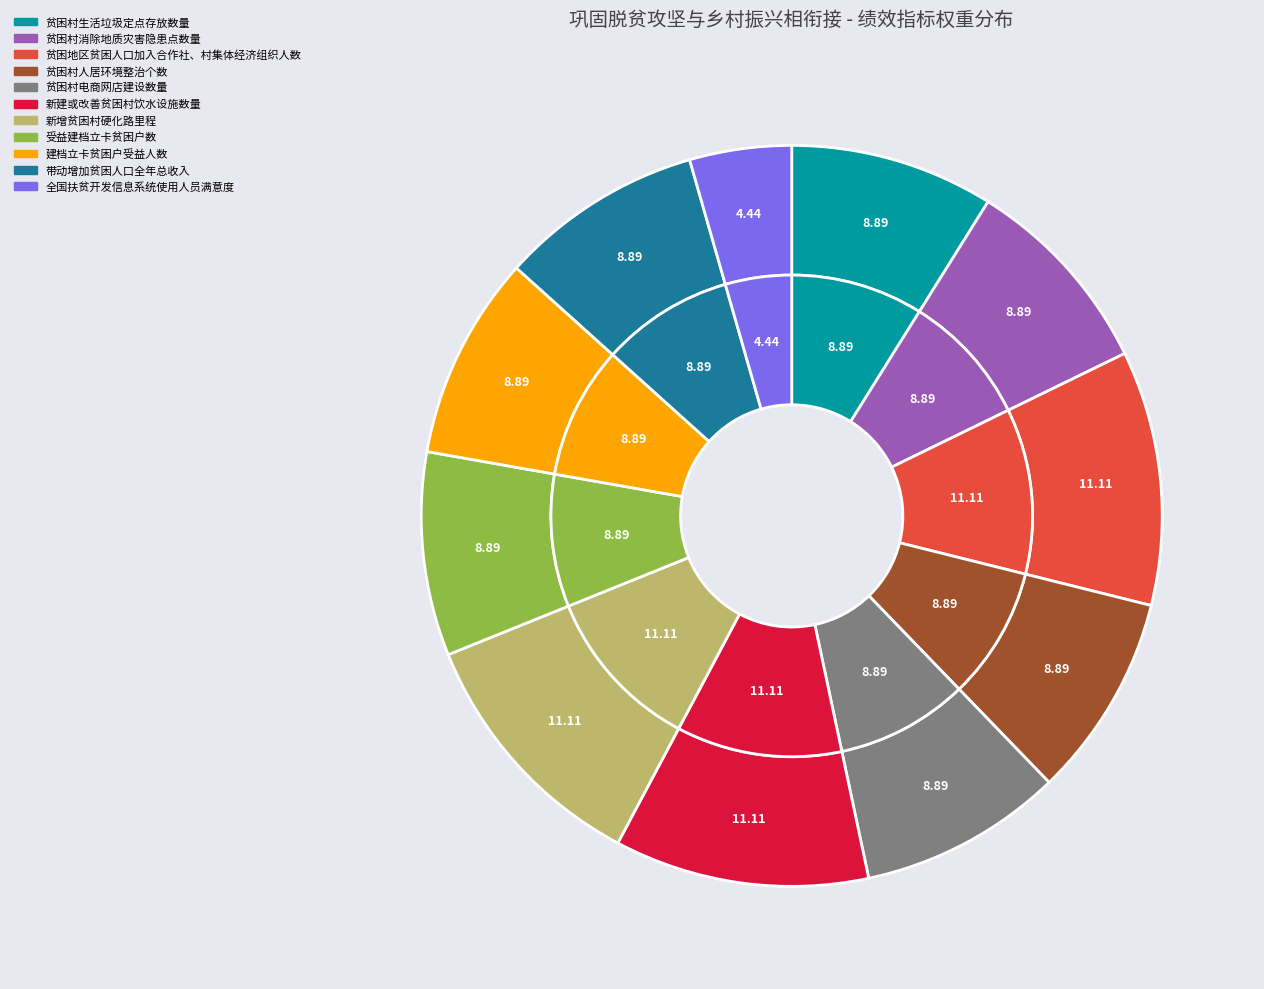

What percentage is the 建档立卡贫困户受益人数 slice, to the nearest percent?

9%